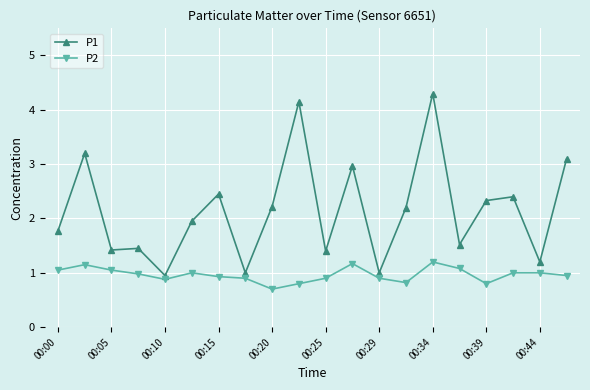

What is the value of the P2 point at the 5th from the left?

0.9